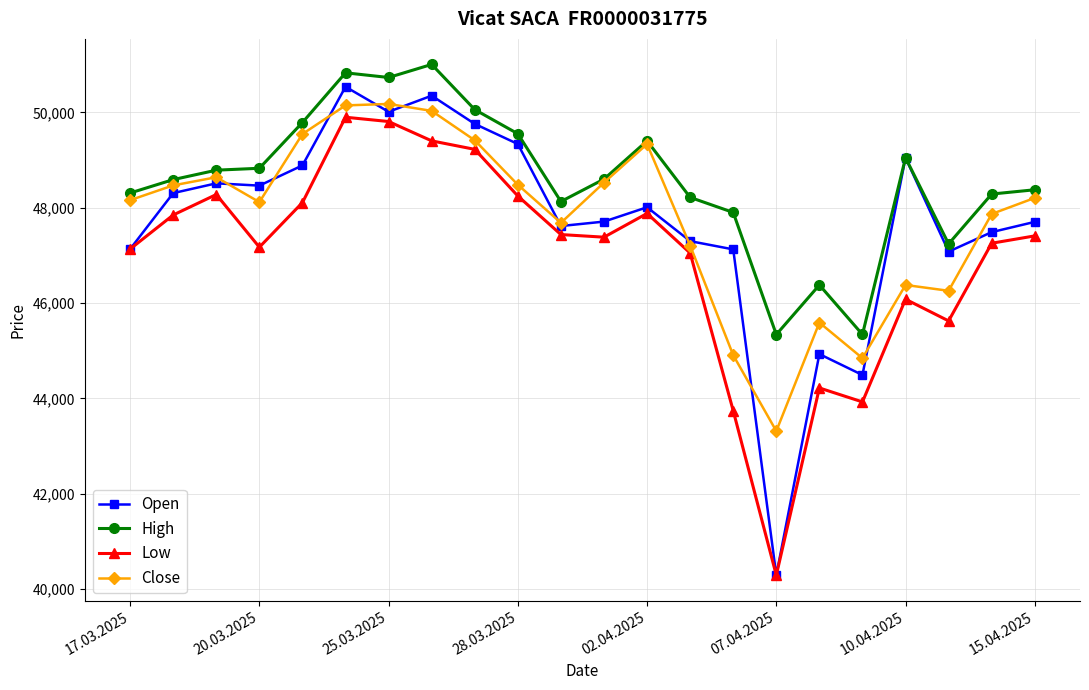

Which series has the widest spread of values?

Open